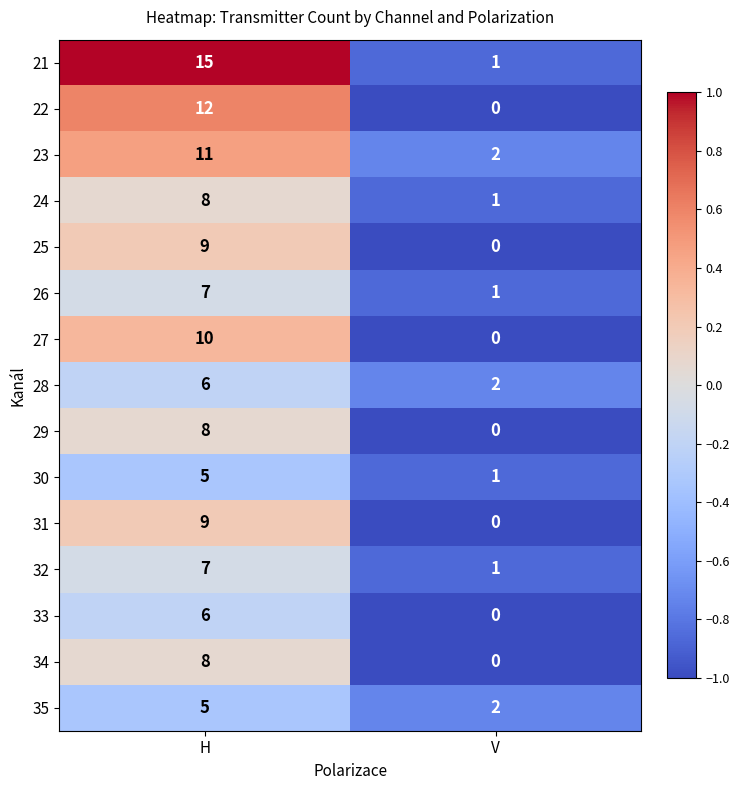

Which series changed the most between H and V?

21